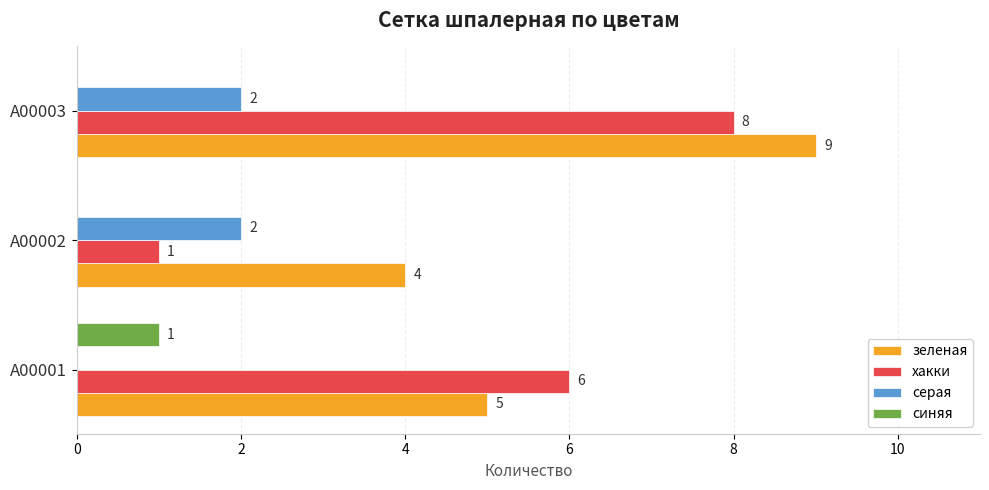

What is the average value of the хакки series?

5